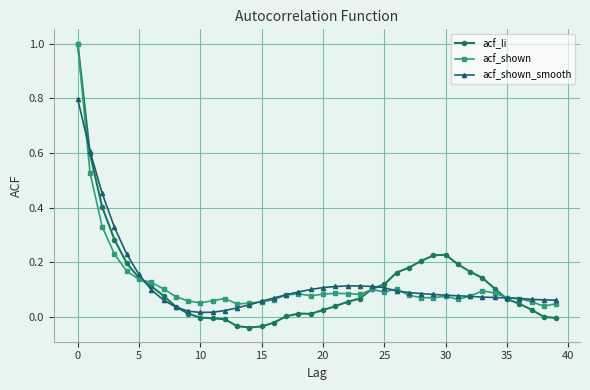

Which series has the largest range (max minus min)?

acf_li